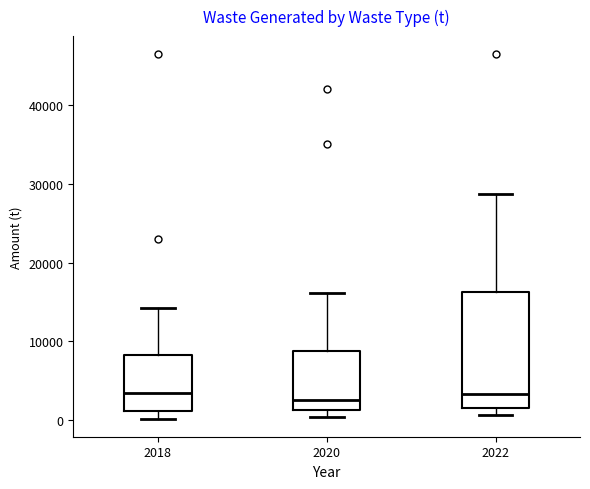

Reading left to right, read every box against the y-axis: the position of its median line, the range the box covers, and the ends of its whiskers. The values are not printed on the chart, so give them approximately, as read against the axis.

2018: median 3000, box 1000 to 8000, whiskers 0 to 14000
2020: median 3000, box 1000 to 9000, whiskers 0 to 16000
2022: median 3000, box 2000 to 16000, whiskers 1000 to 29000